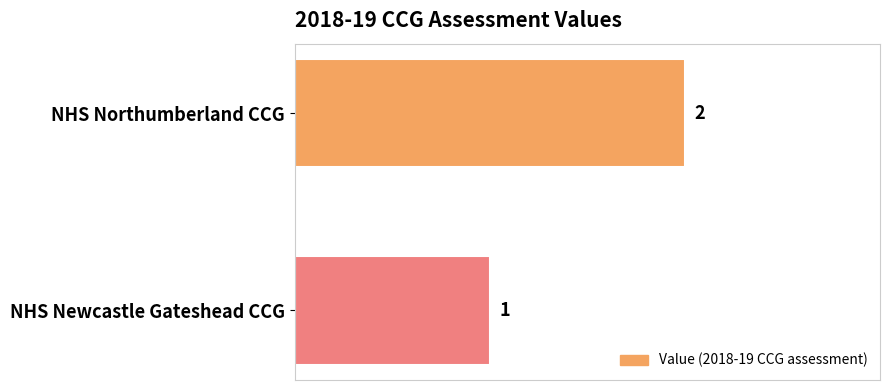

What is the difference between the maximum and minimum values?

1